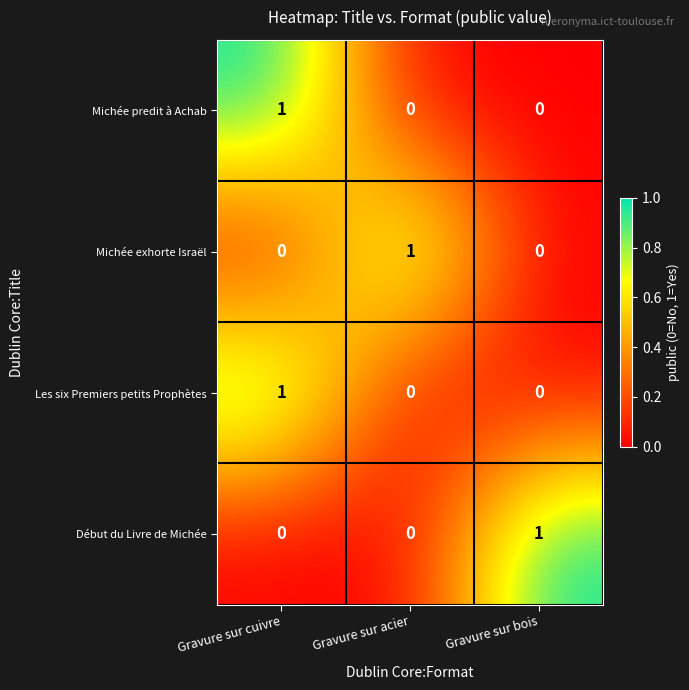

How many data points does each series have?

3